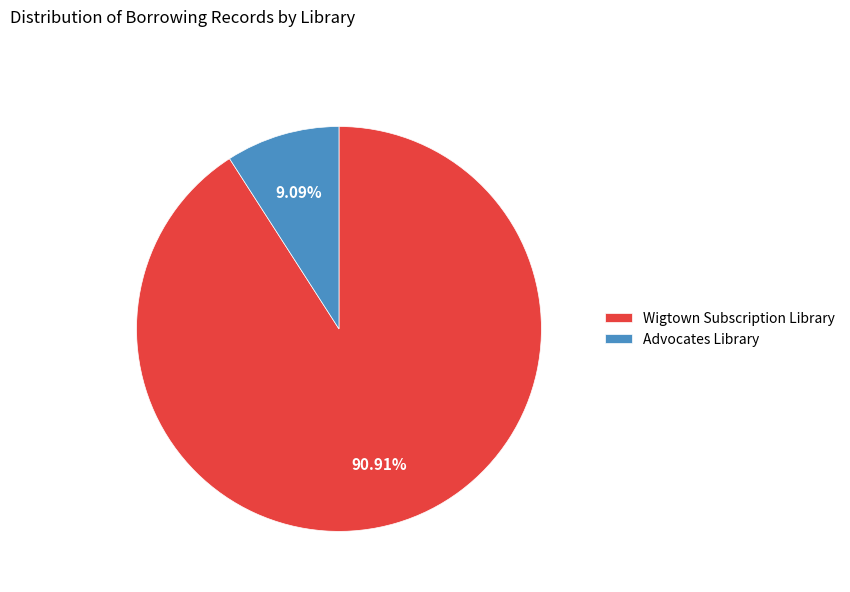

What is the smallest slice in the pie chart?

Advocates Library